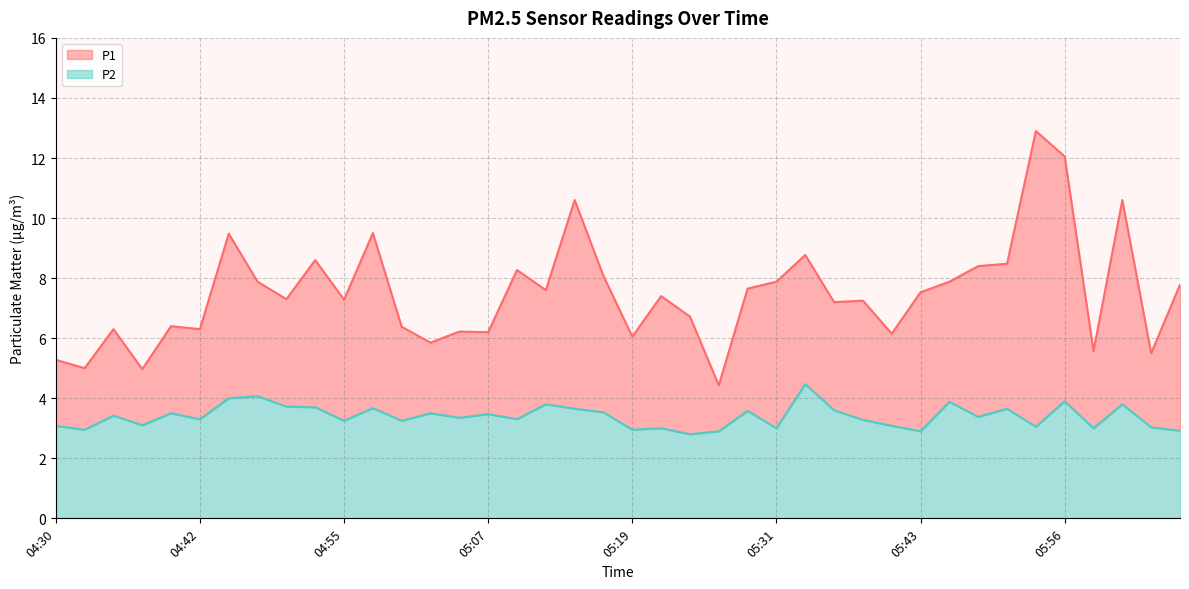

What is the spread (max minus min) of values at 04:52?

4.9